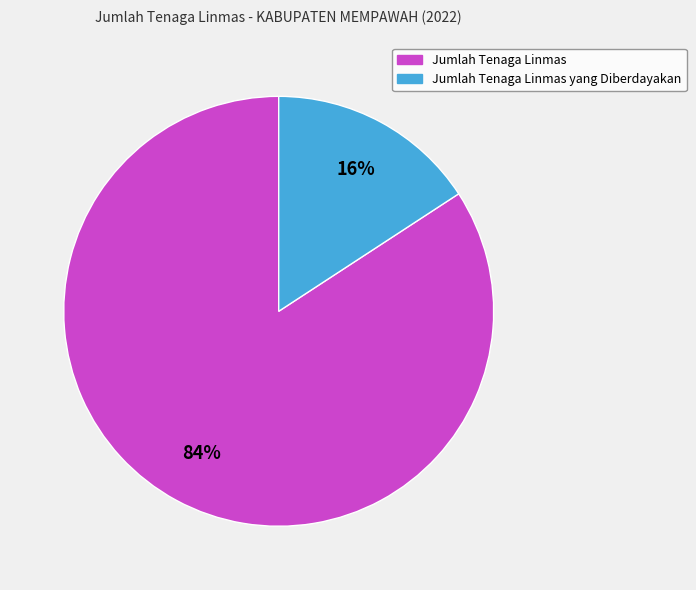

To the nearest percent, what is the average slice percentage?

50%